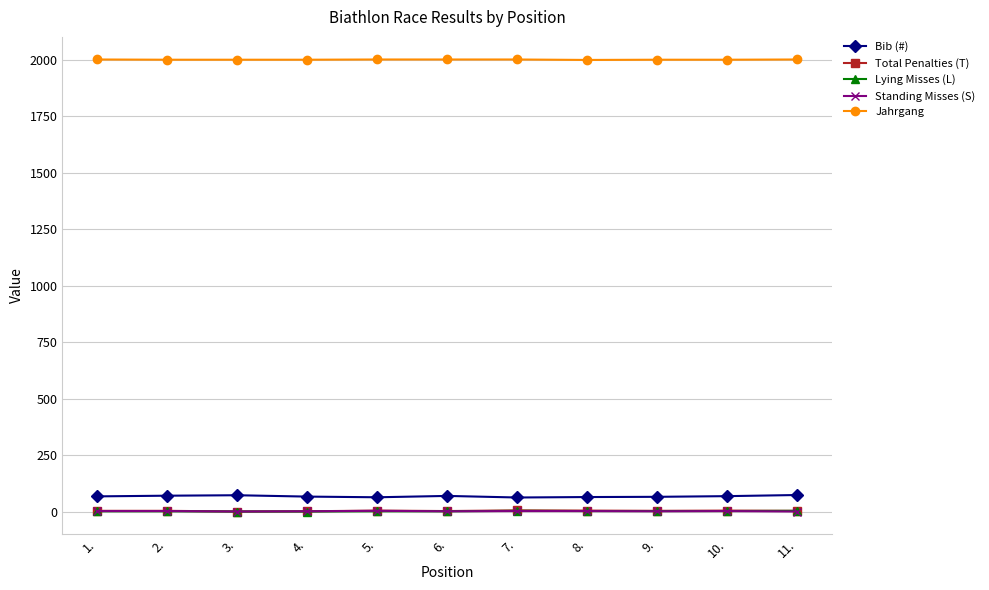

What is the greatest value displayed?

2001